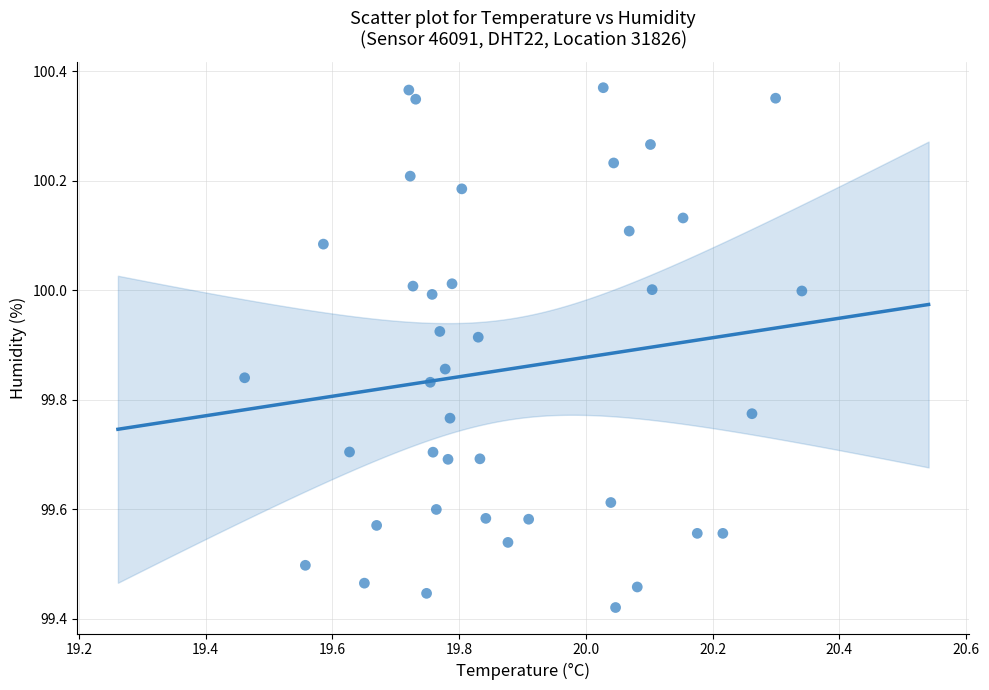

What is the range of X values (max minus min)?

0.9